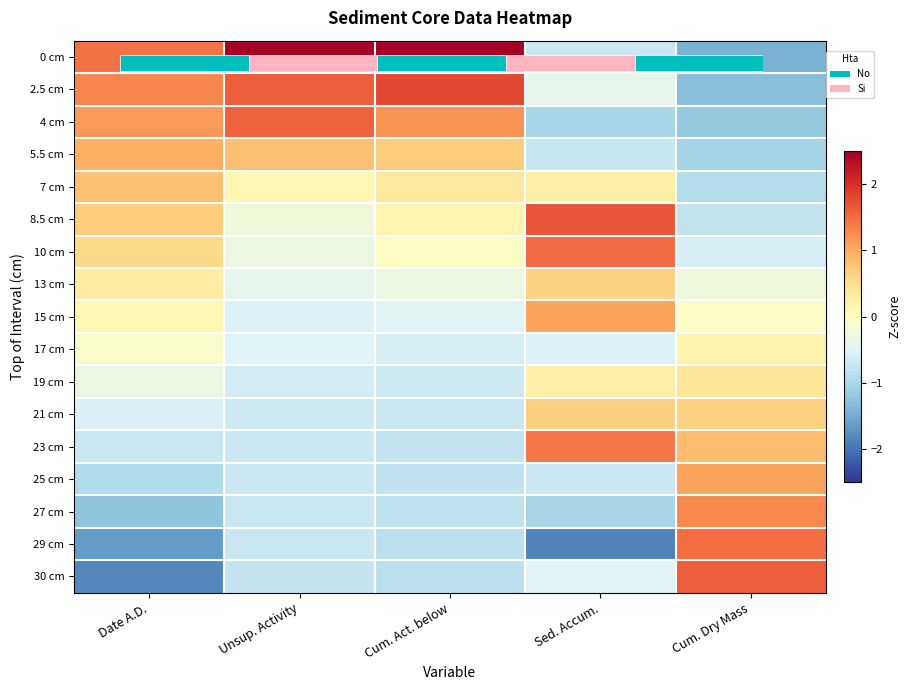

Which series has the widest spread of values?

0 cm